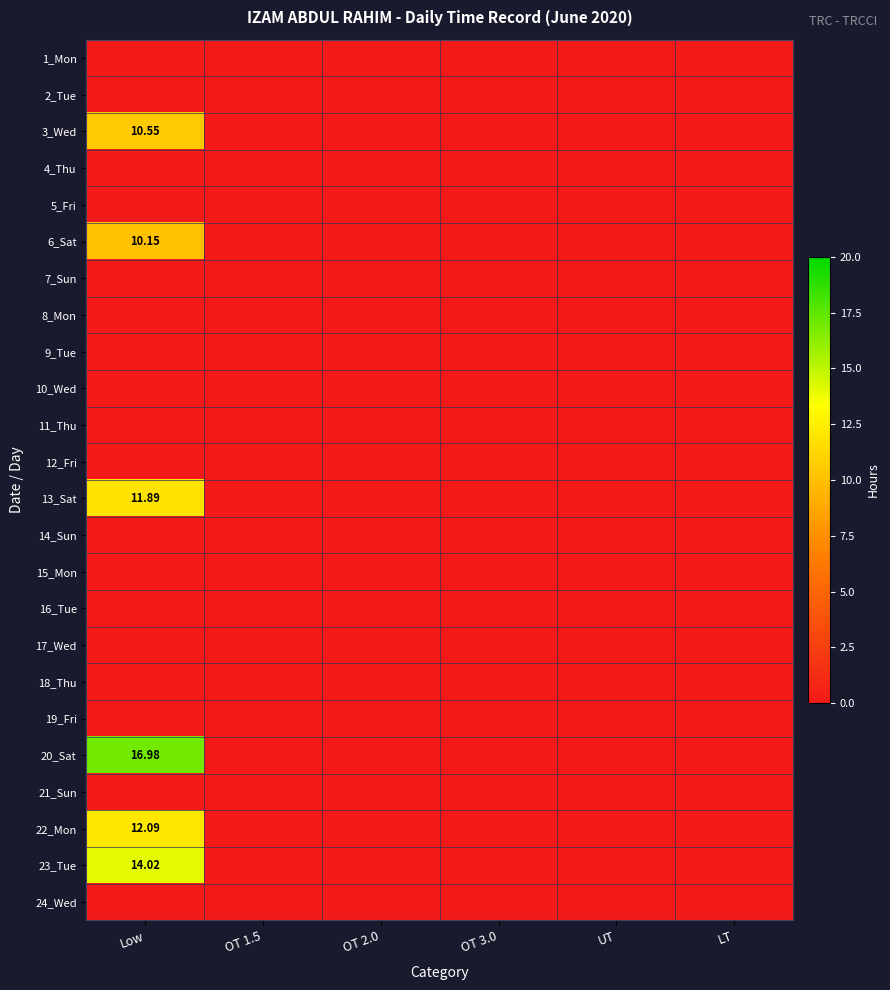

At which category is the sum across all series the highest?

Low